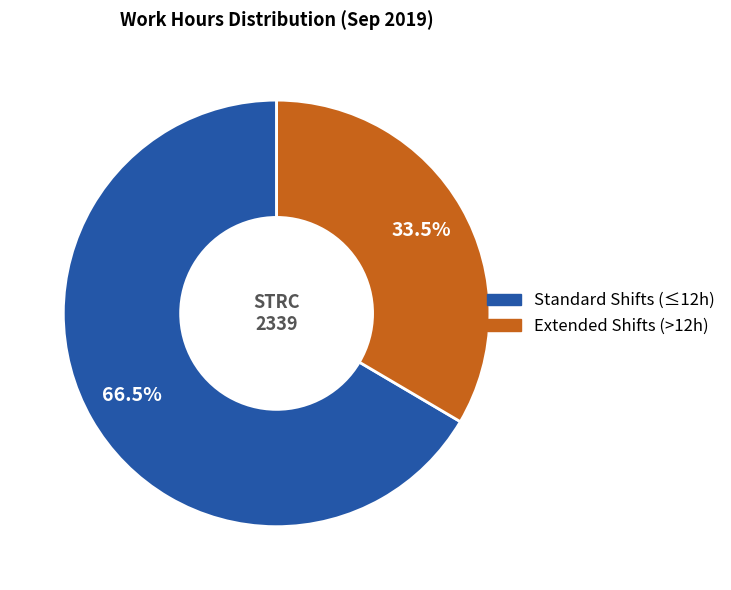

Does any single category account for the majority?

Yes